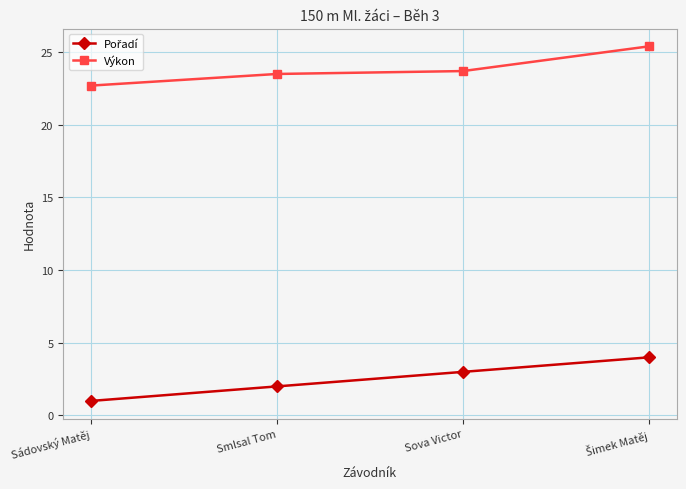

What is the spread (max minus min) of values at Sádovský Matěj?

21.7